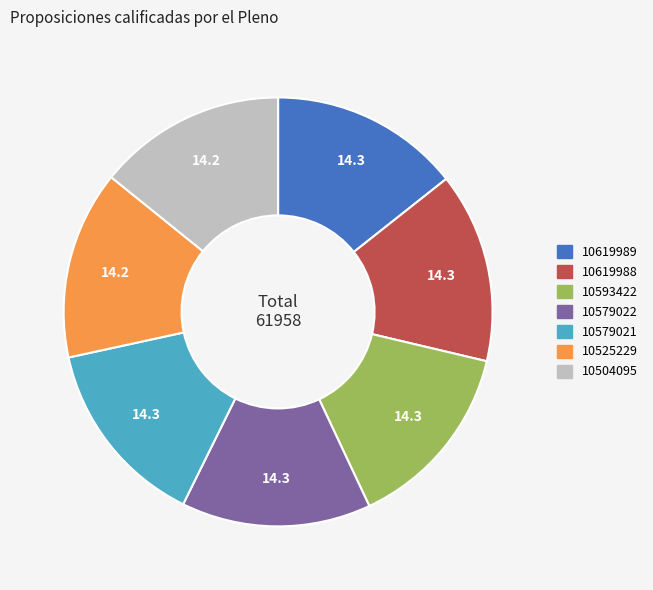

Is 10579021 the majority of the pie?

No